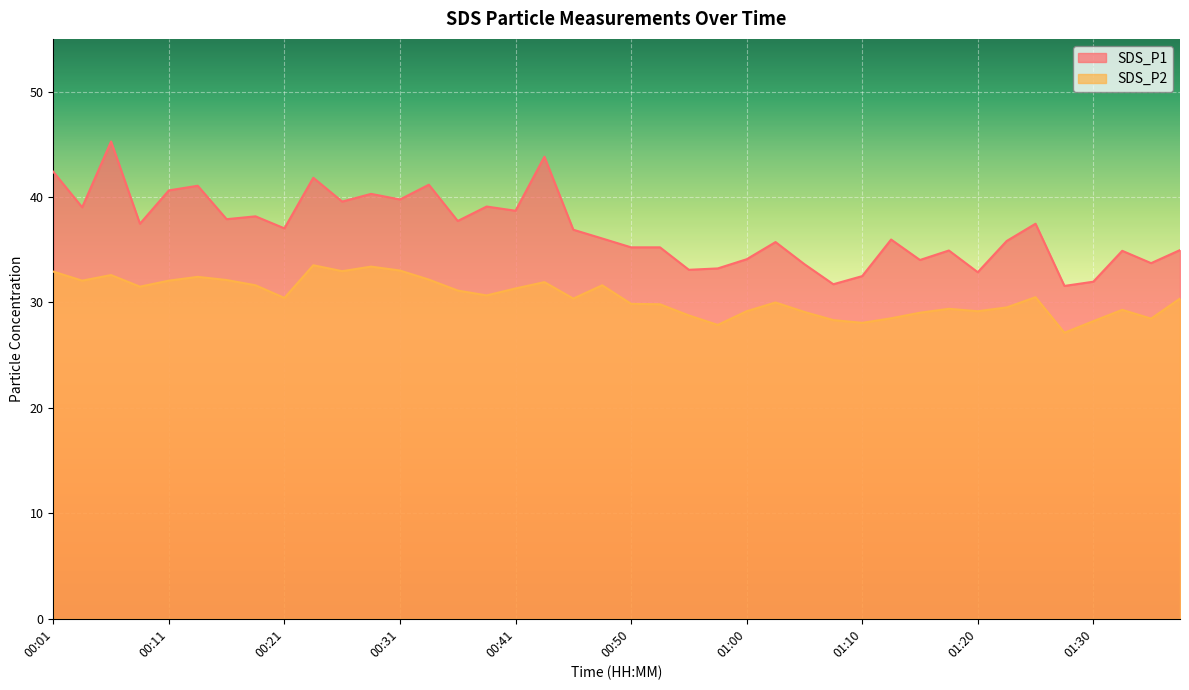

What is the total value across all series at 00:23?

75.4